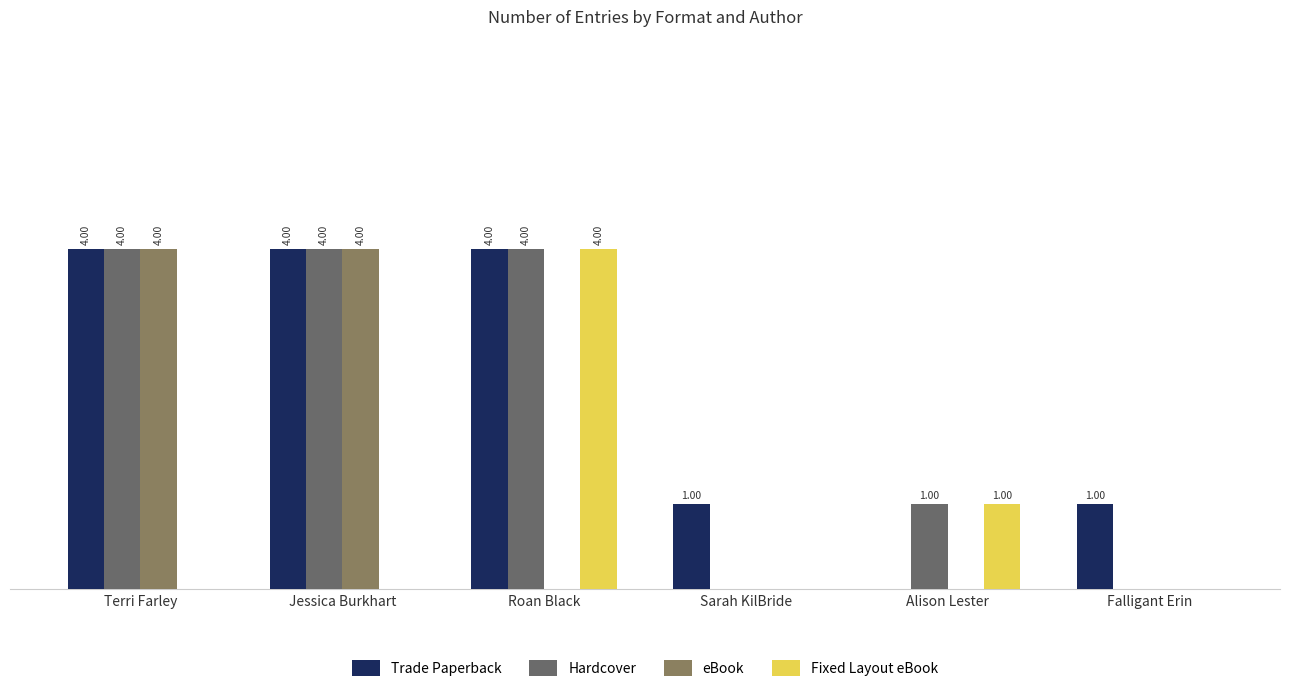

Reading left to right, list all the values displayed in this chart.

Trade Paperback: Terri Farley=4	Jessica Burkhart=4	Roan Black=4	Sarah KilBride=1	Alison Lester=0	Falligant Erin=1
Hardcover: Terri Farley=4	Jessica Burkhart=4	Roan Black=4	Sarah KilBride=0	Alison Lester=1	Falligant Erin=0
eBook: Terri Farley=4	Jessica Burkhart=4	Roan Black=0	Sarah KilBride=0	Alison Lester=0	Falligant Erin=0
Fixed Layout eBook: Terri Farley=0	Jessica Burkhart=0	Roan Black=4	Sarah KilBride=0	Alison Lester=1	Falligant Erin=0